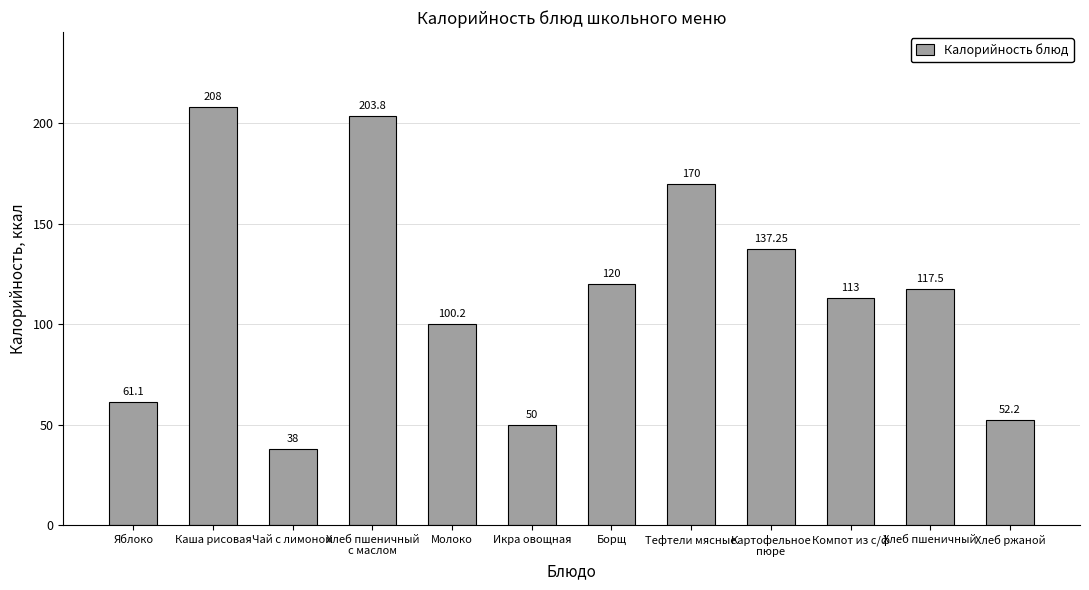

Does the chart contain any negative values?

No